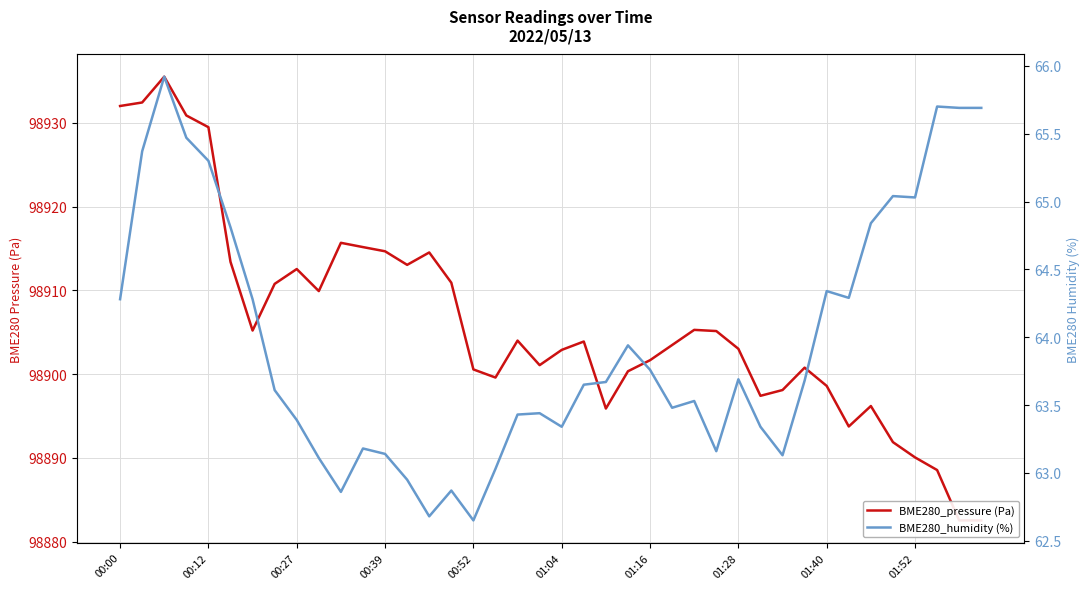

At 23, list the series in order from largest to smallest.

BME280_pressure (Pa), BME280_humidity (%)